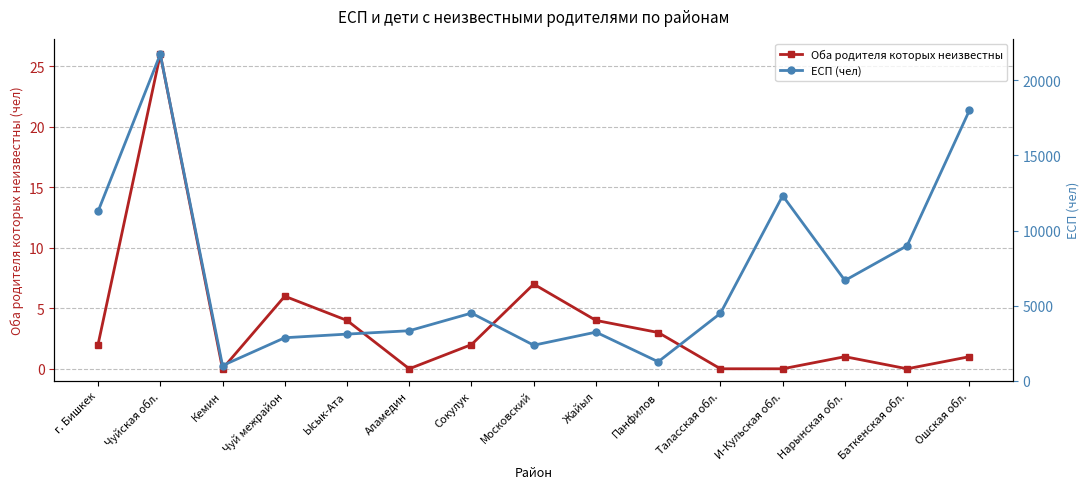

The ЕСП (чел) series shows 299 at Кемин. True or false?

False